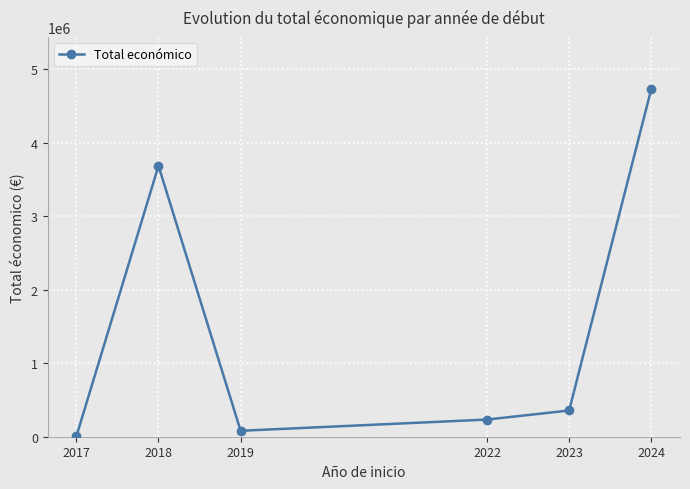

At which category does the chart reach its peak across all series?

2024